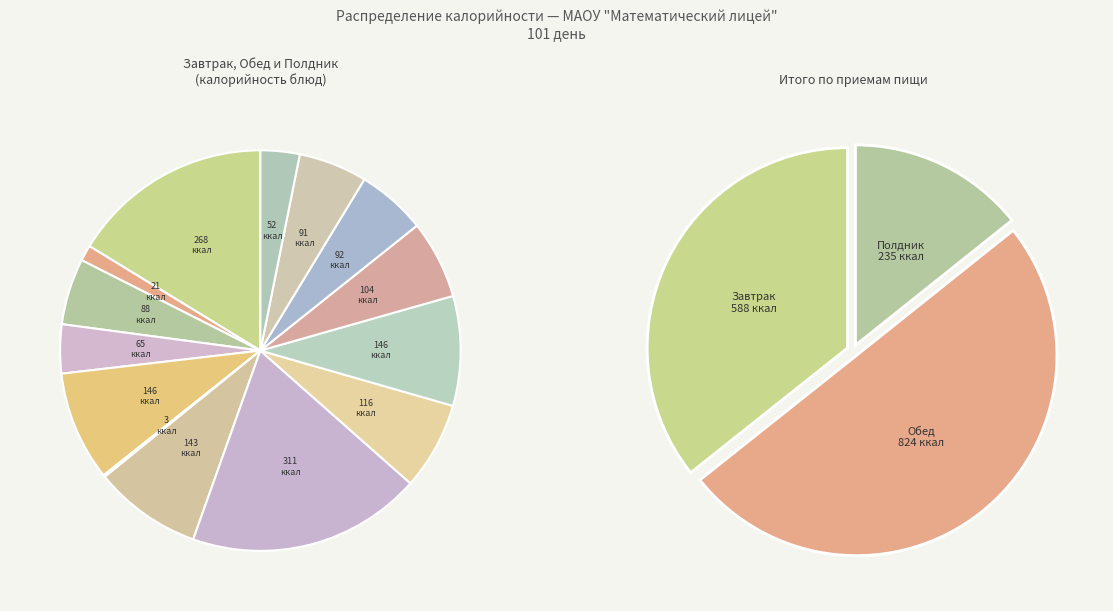

How many slices are in this pie chart?

14